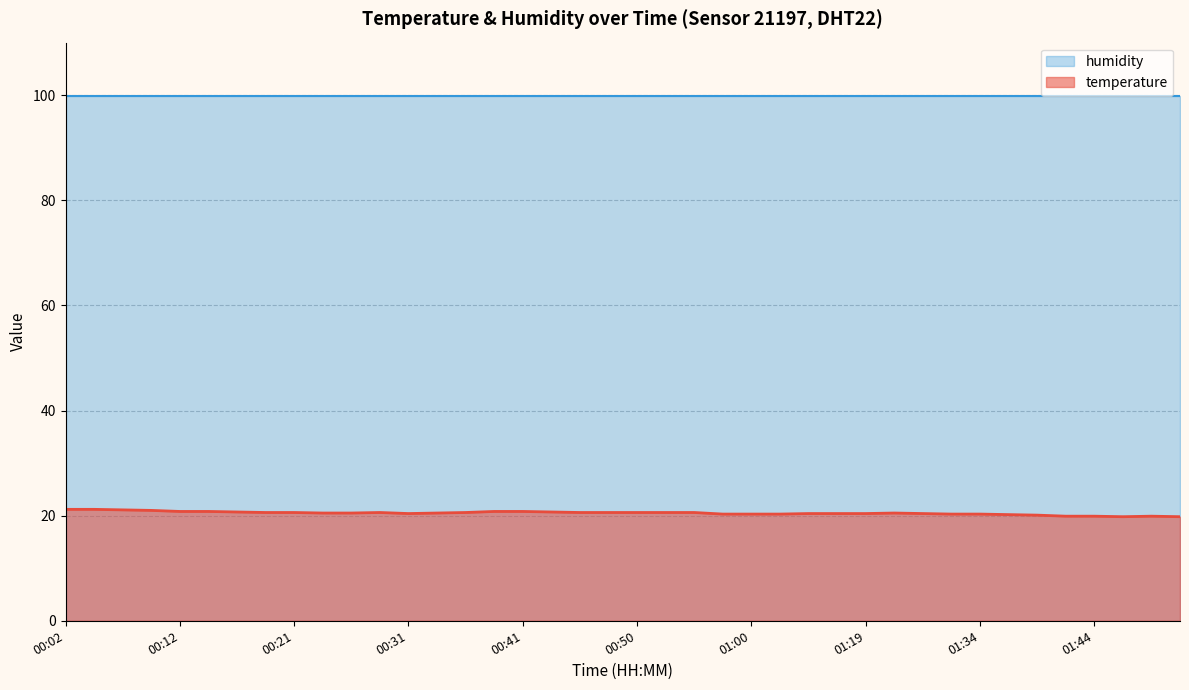

What value does the data have at 01:42?

19.9